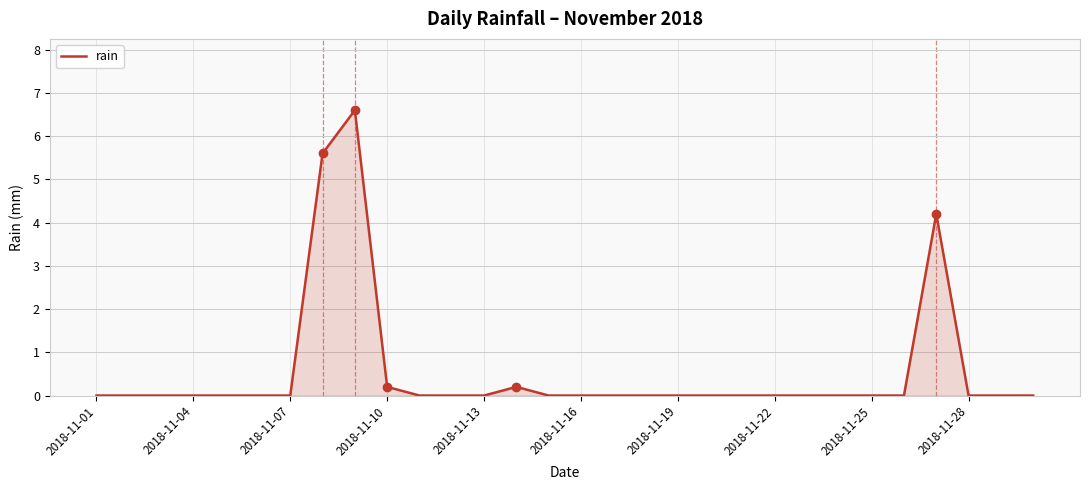

What is the maximum value shown in the chart?

6.6